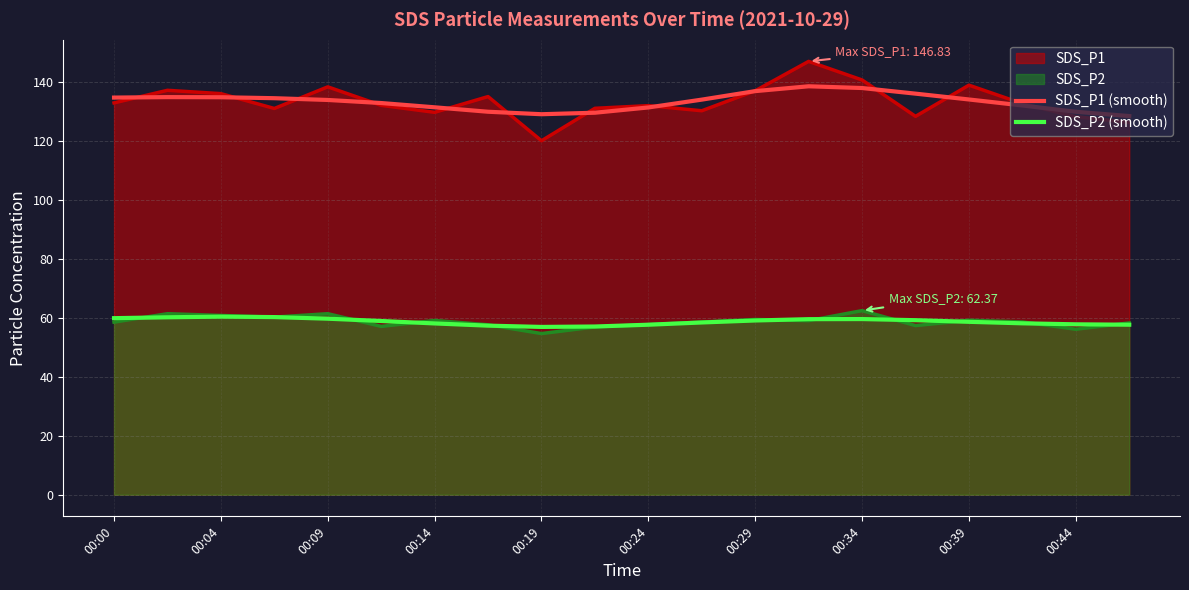

How many values in the SDS_P1 (smooth) series are below 133?

9